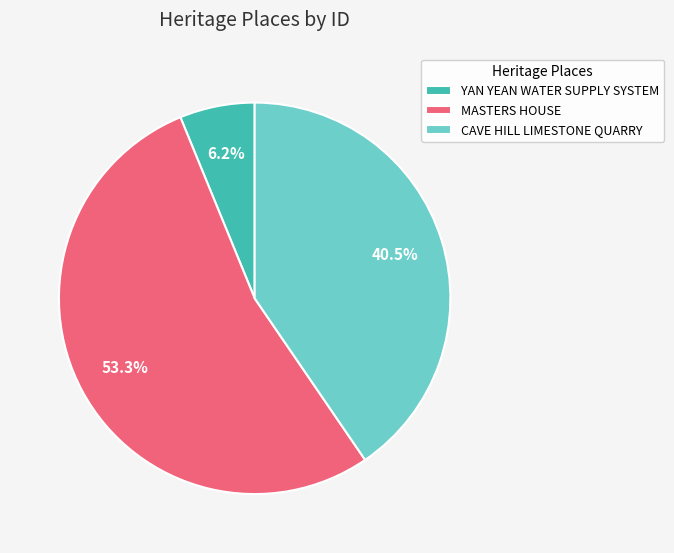

Is there a majority slice in this chart?

Yes